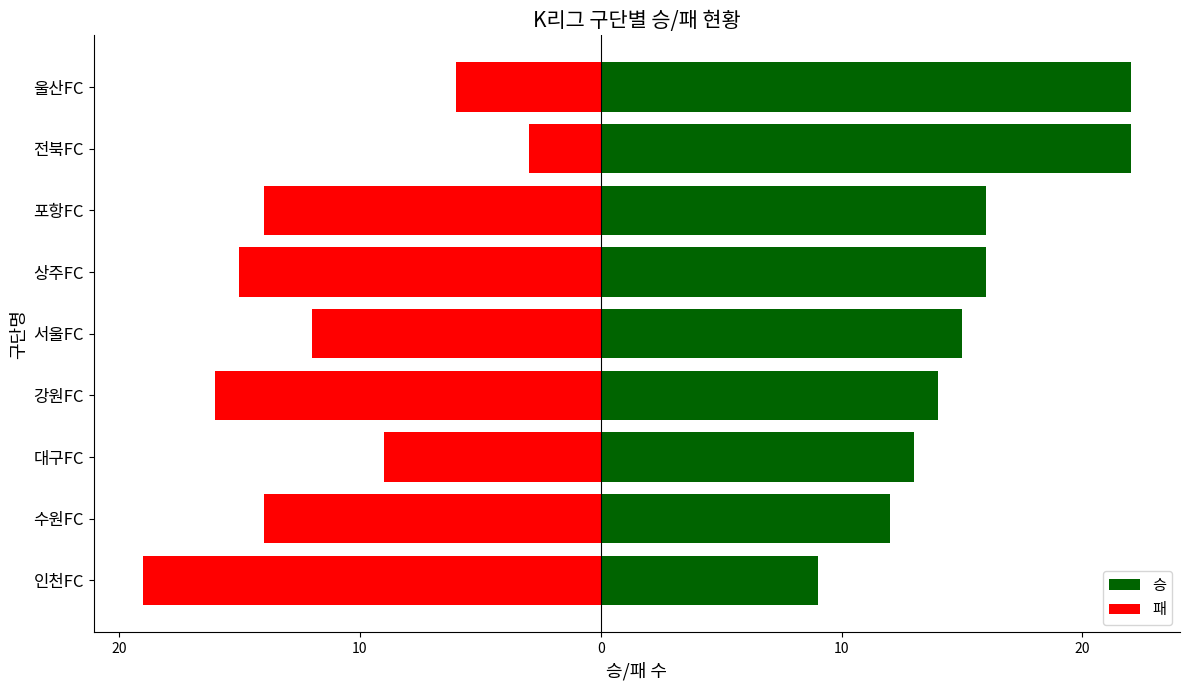

What are all the series names shown in the legend?

승, 패